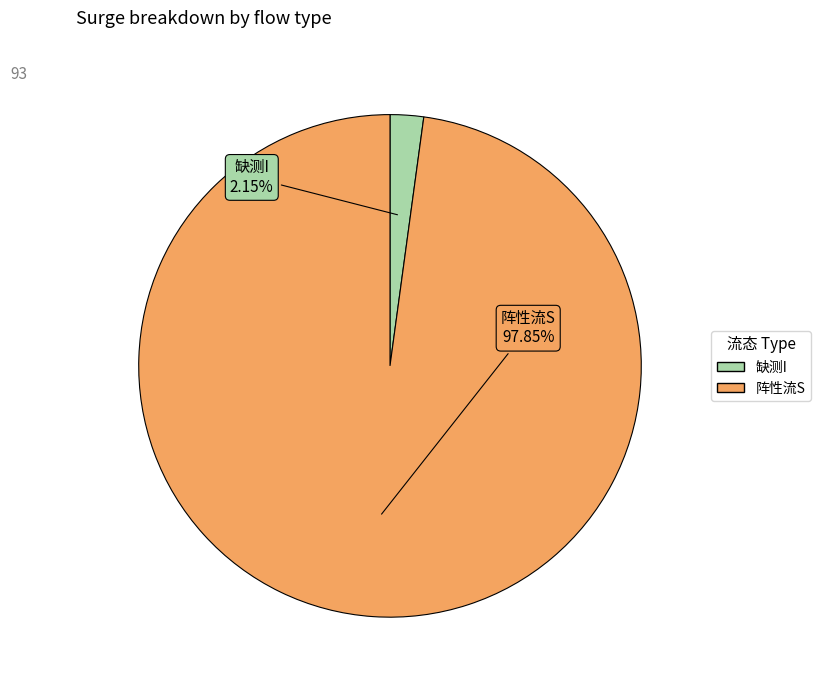

What percentage is the 阵性流S slice, to the nearest percent?

98%